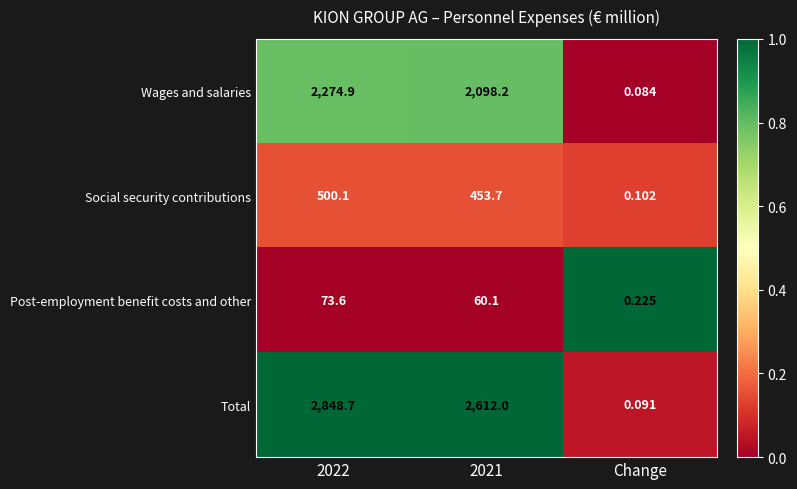

Which series has the largest total across all categories?

Total